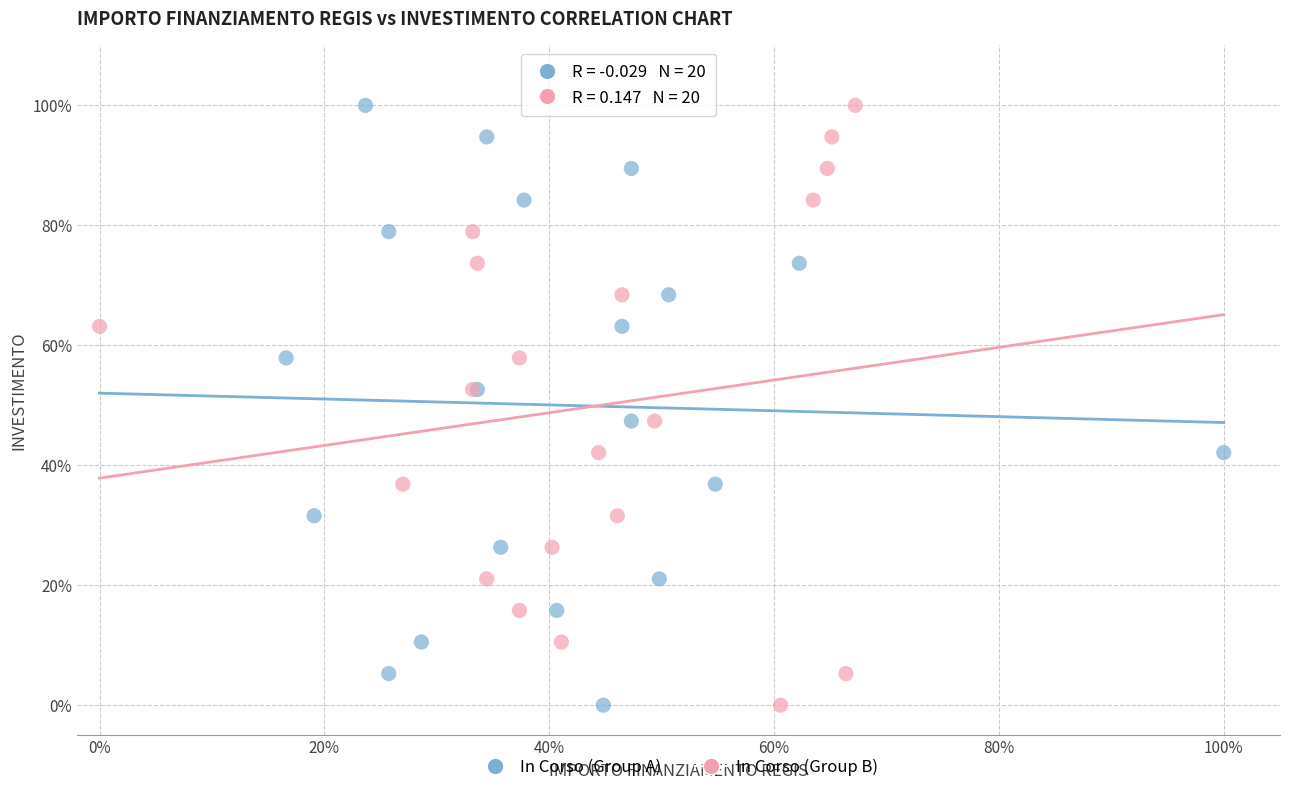

What are all the series names shown in the legend?

In Corso (Group A), In Corso (Group B)